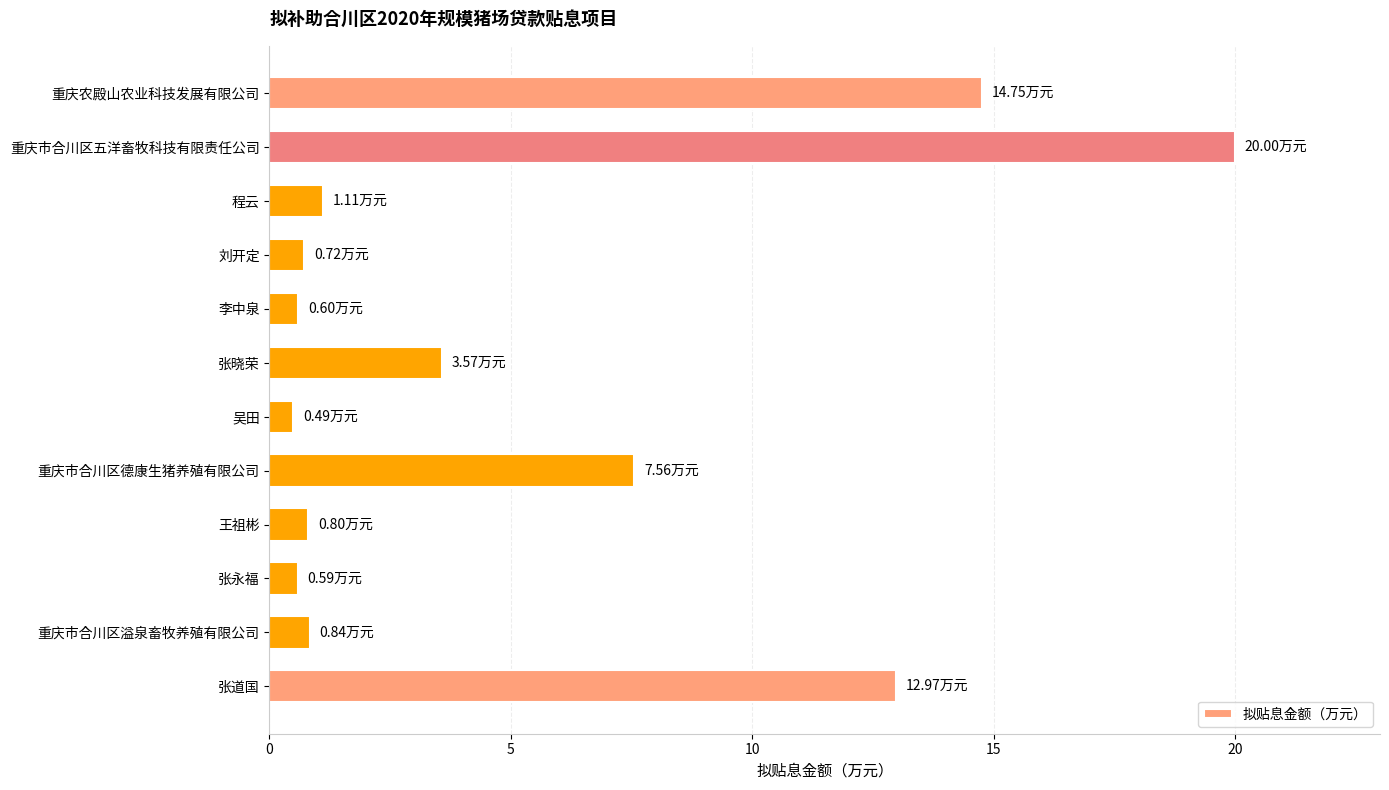

Where is the data nearest to the value 10?

重庆市合川区德康生猪养殖有限公司